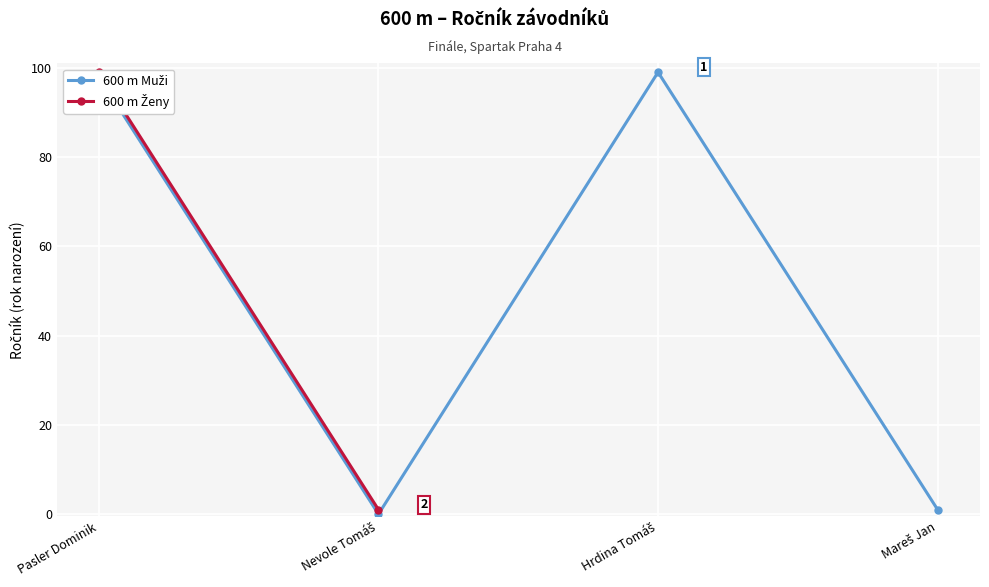

Reading right to left, list all the values displayed in this chart.

Mareš Jan=1	Hrdina Tomáš=99	Nevole Tomáš=0	Pasler Dominik=98